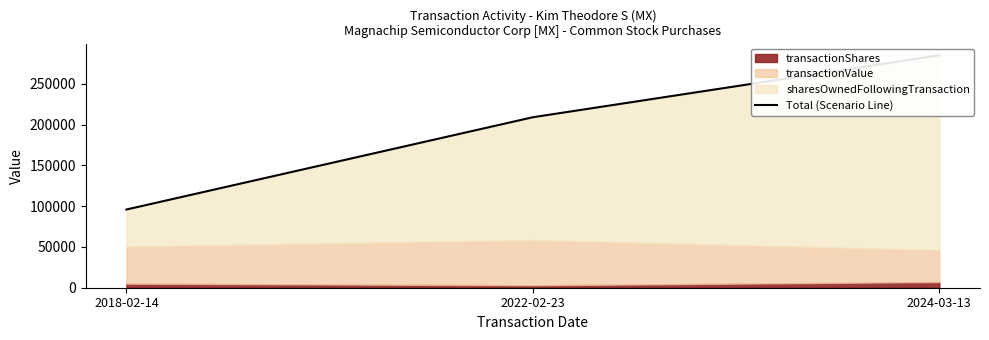

Between 2022-02-23 and 2024-03-13, which is larger?

2024-03-13